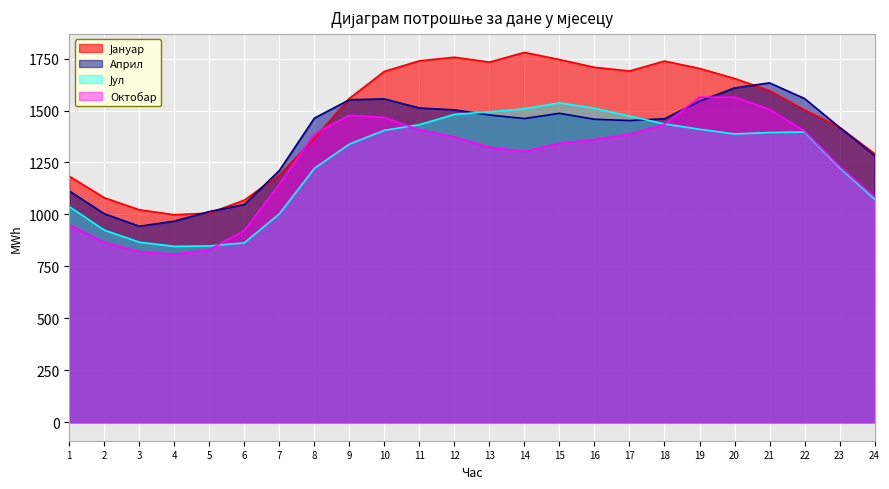

How many times do Јануар and Април cross each other?

6